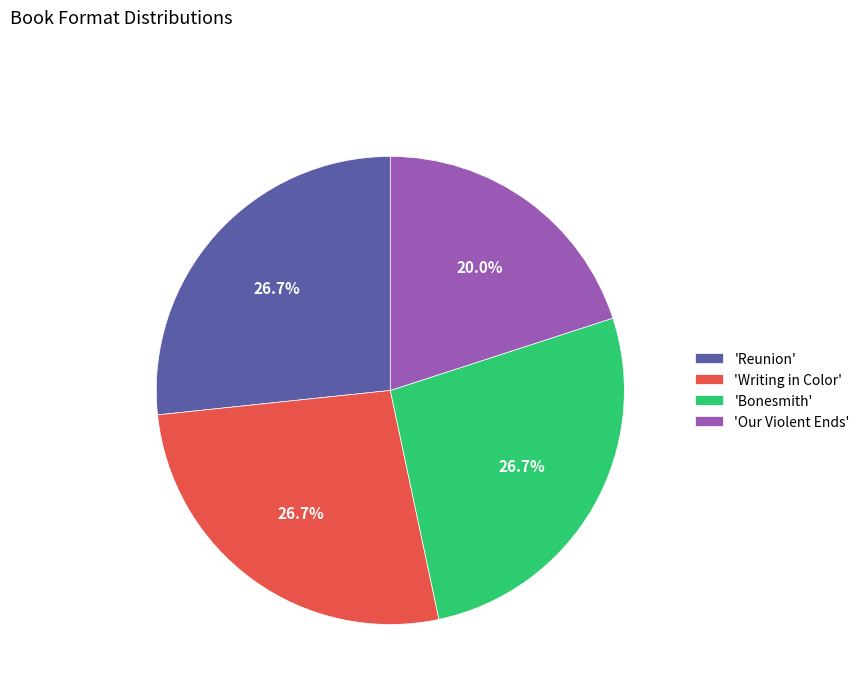

Combined, do 'Writing in Color' and 'Bonesmith' account for over 50%?

Yes